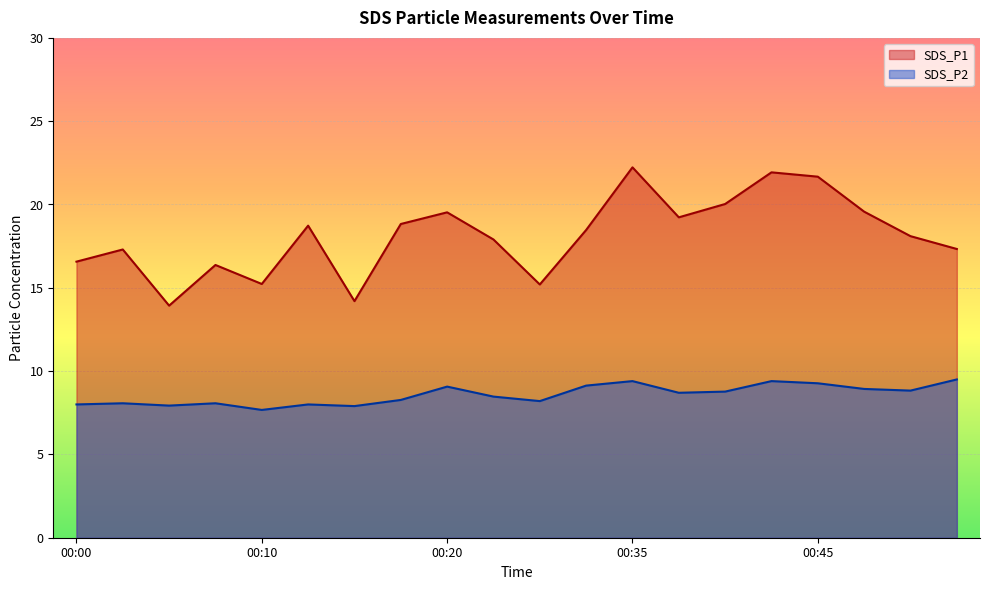

What is the sum of all SDS_P1 values?

362.4